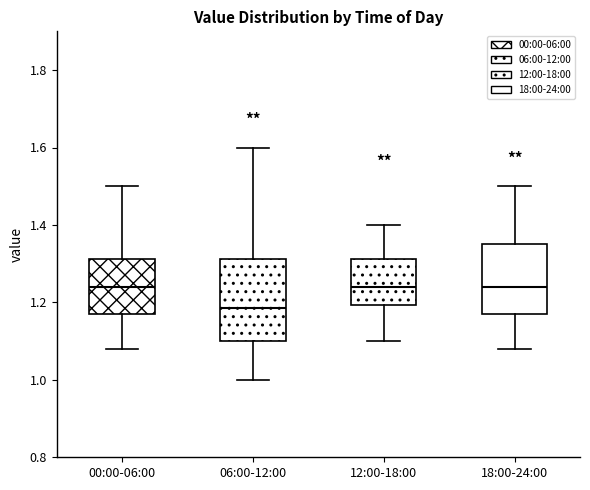

Comparing the boxes themselves (not the whiskers), which one is the tallest?

06:00-12:00